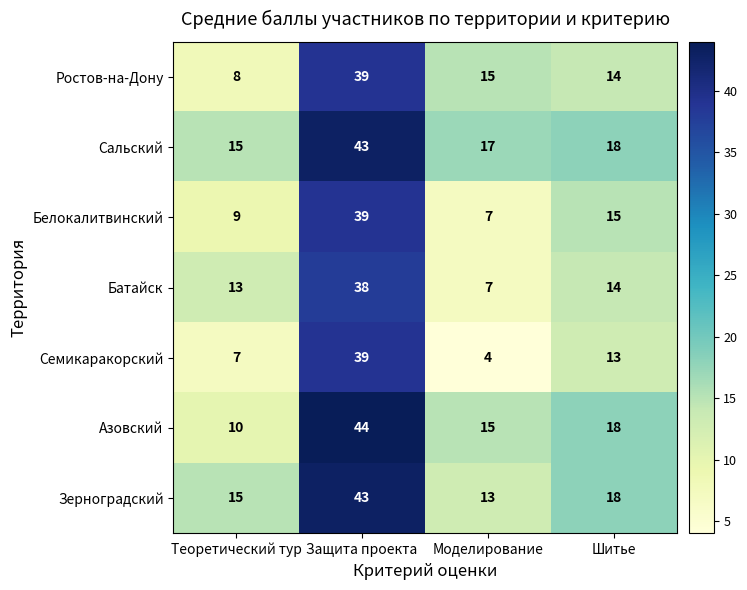

Count the number of data series in this chart.

7